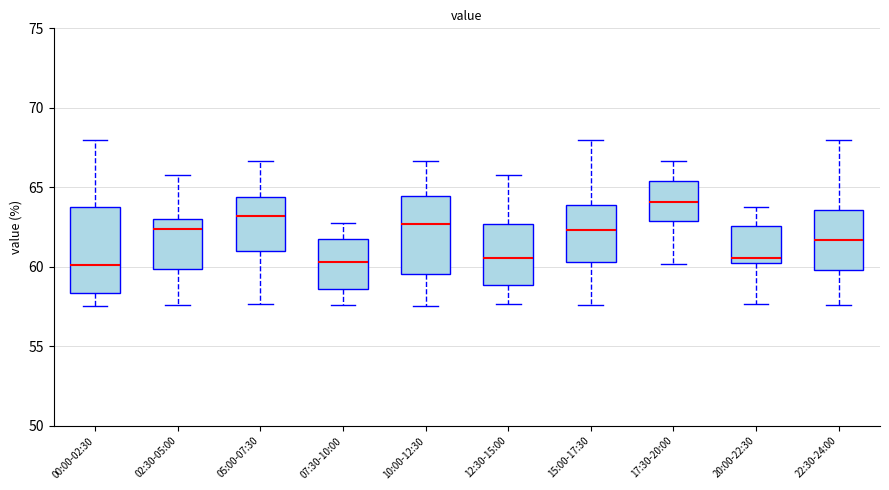

Where does the median line of the box for 10:00-12:30 sit on the y-axis? The values are not printed on the chart, so give them approximately, as read against the axis.

62.5